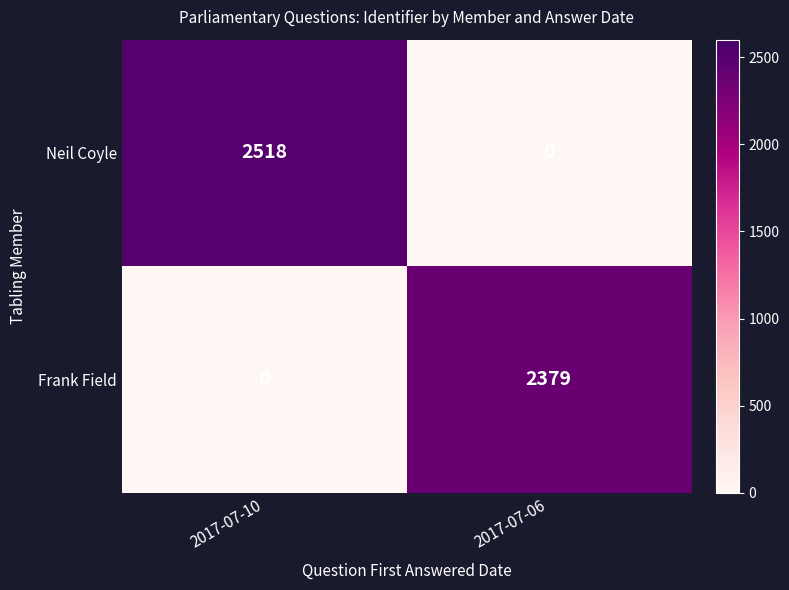

Which category has the highest value across all series?

2017-07-10